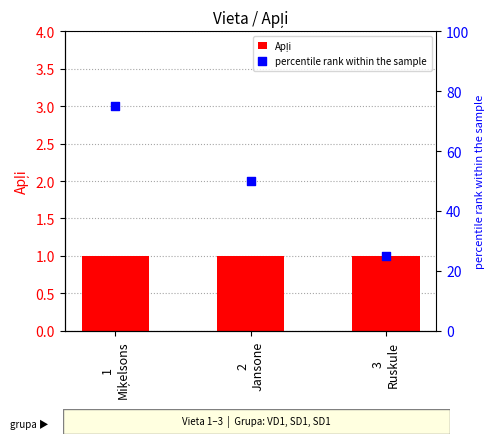

At how many categories does at least one series exceed 44?

2